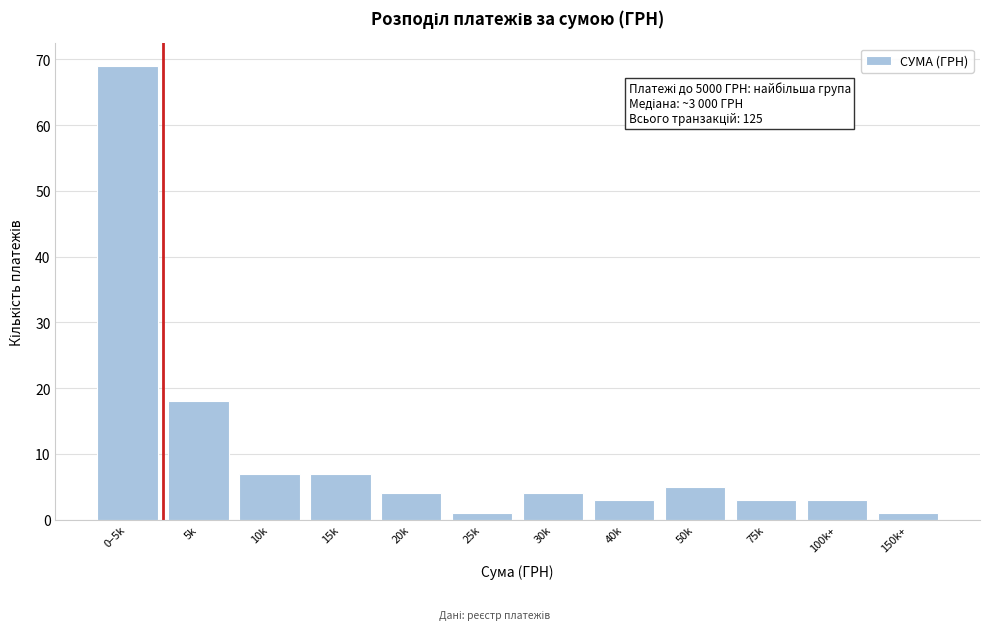

Reading right to left, what are all the values shown in this chart?

150k+=1	100k+=3	75k=3	50k=5	40k=3	30k=4	25k=1	20k=4	15k=7	10k=7	5k=18	0–5k=69